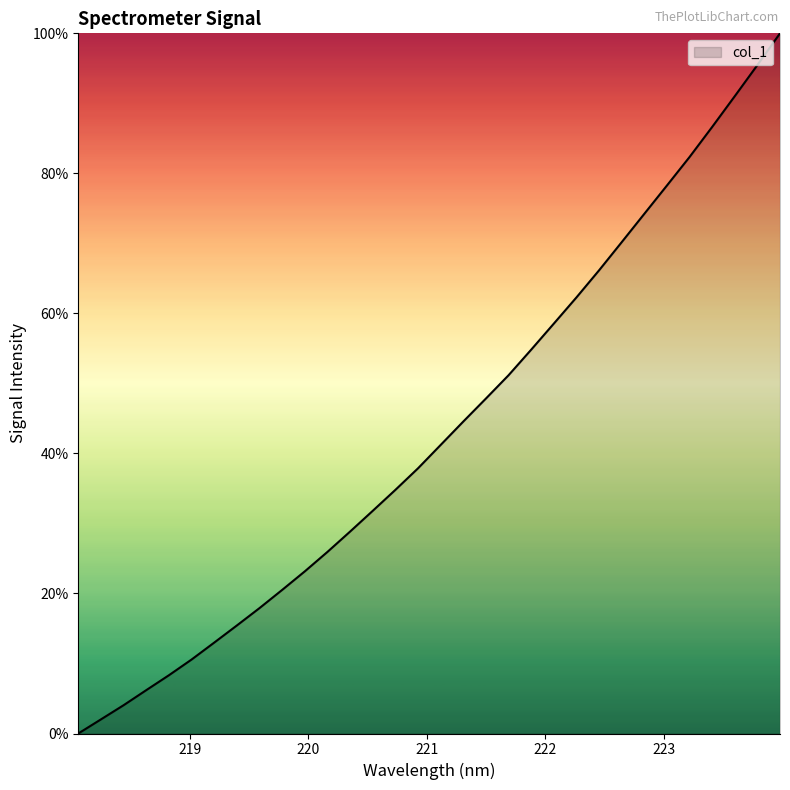

What is the difference between the maximum and minimum values?

100.0